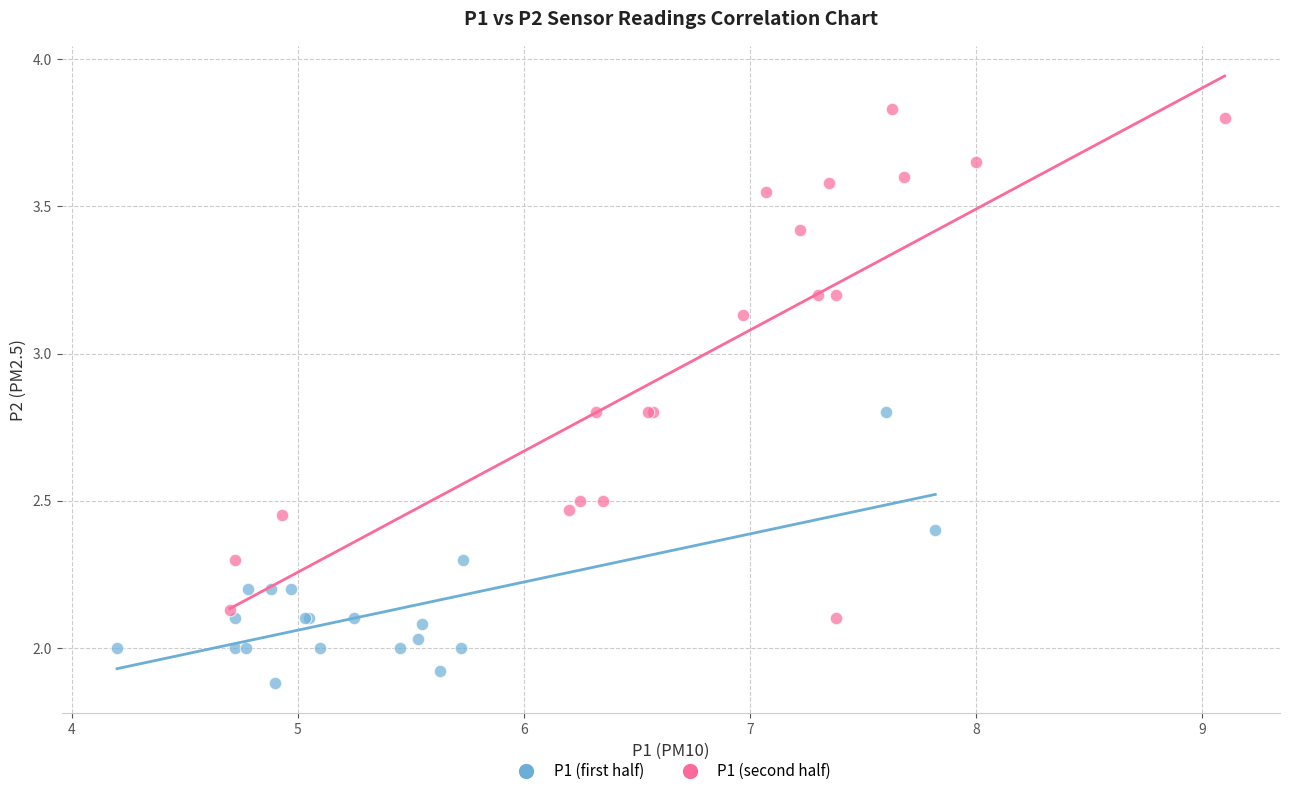

Which series reaches the maximum Y coordinate?

P1 (second half)